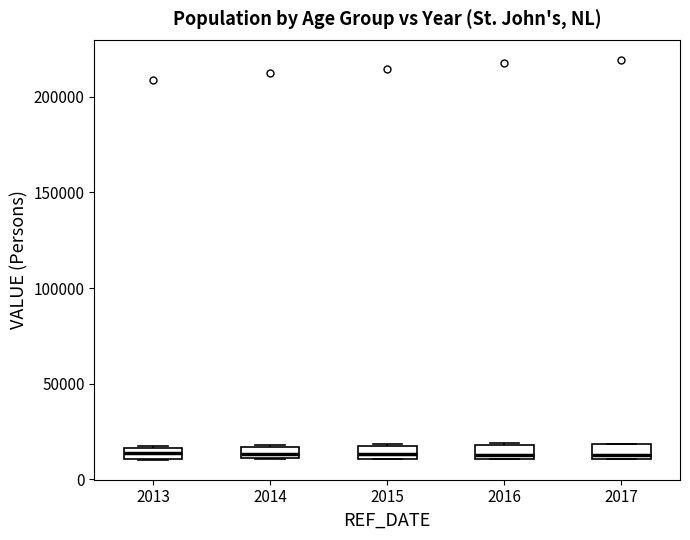

Where does the median line of the box at x = 2016 sit on the y-axis? The values are not printed on the chart, so give them approximately, as read against the axis.

15000